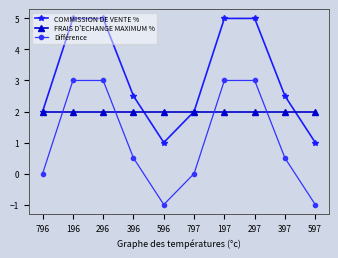

What is the difference between the highest and lowest values at 396?

2.0